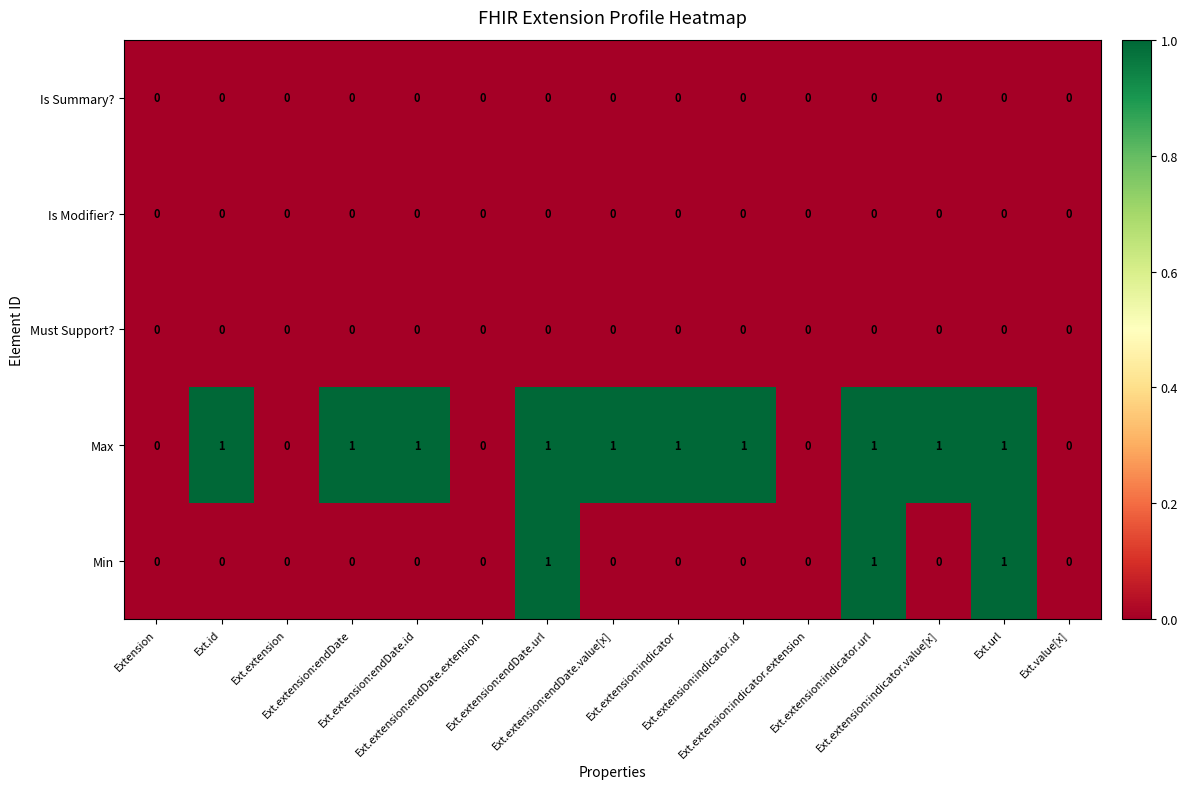

Which series has the largest total across all categories?

Max